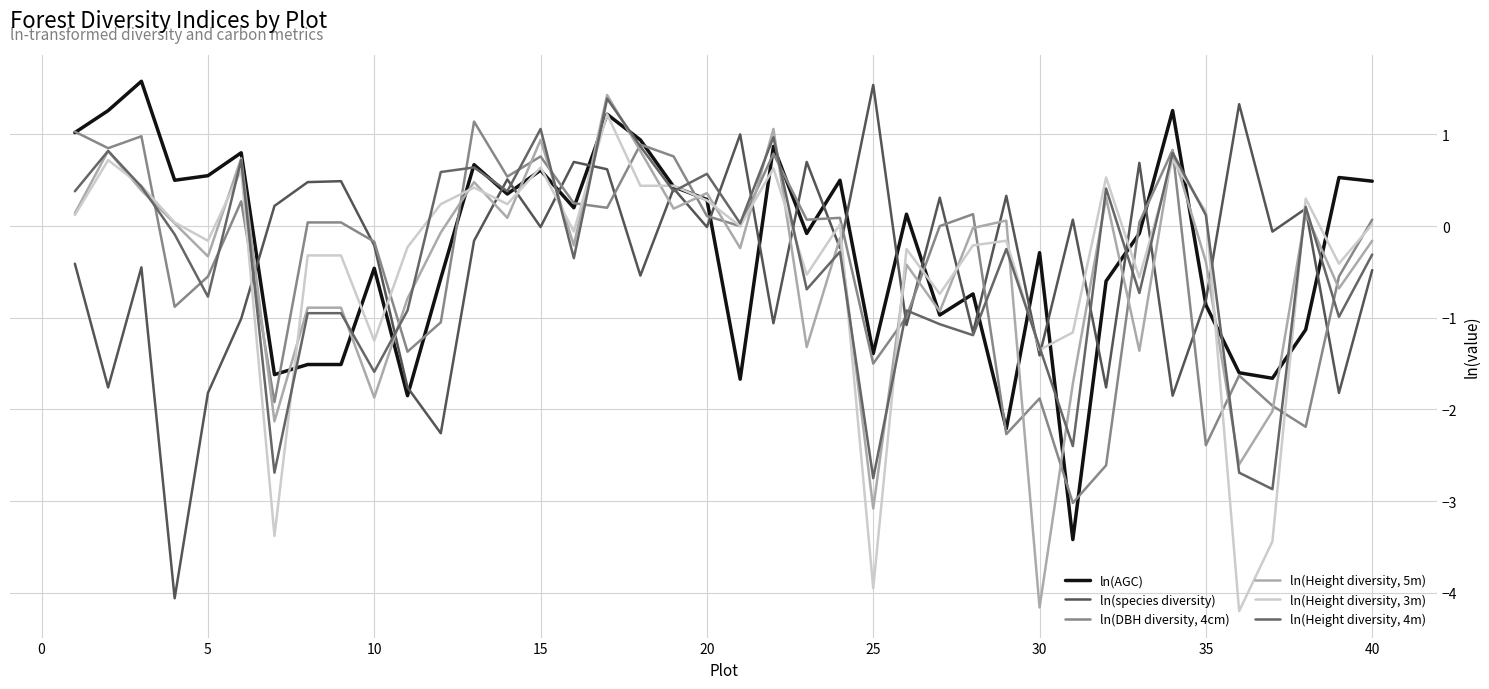

How many lines are shown in the chart?

6